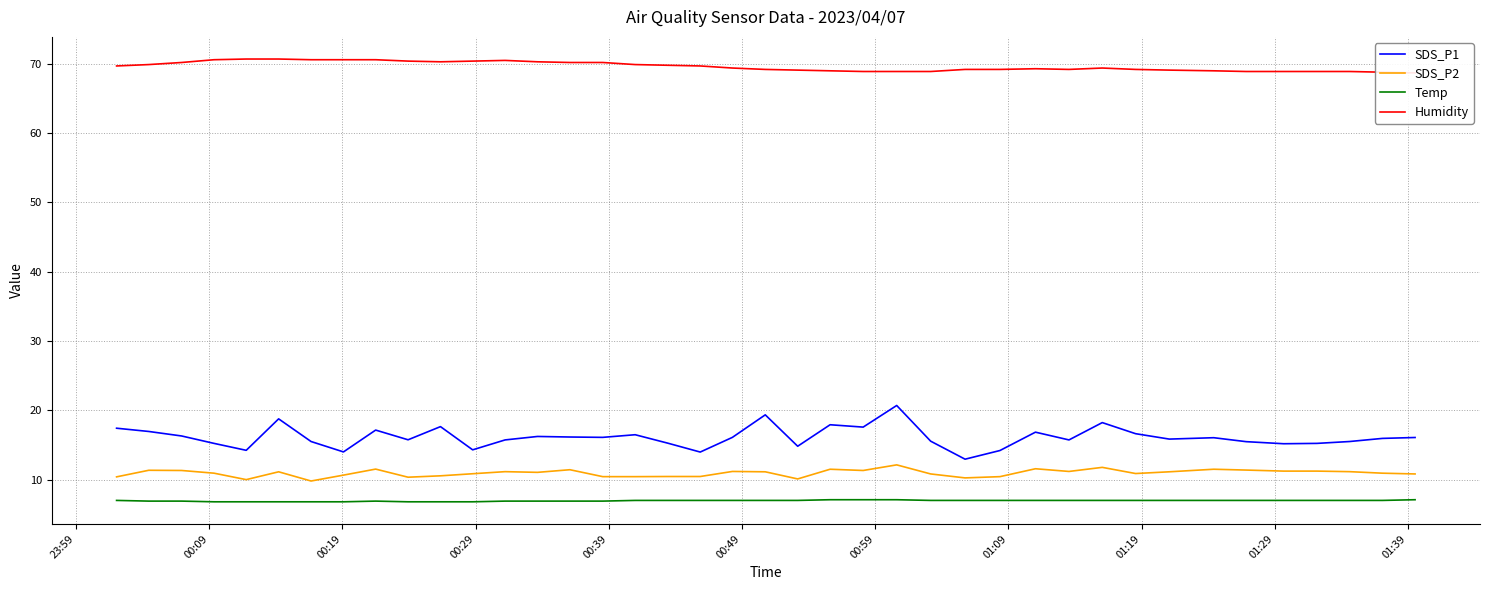

True or false: SDS_P2 and SDS_P1 cross at least once.

False